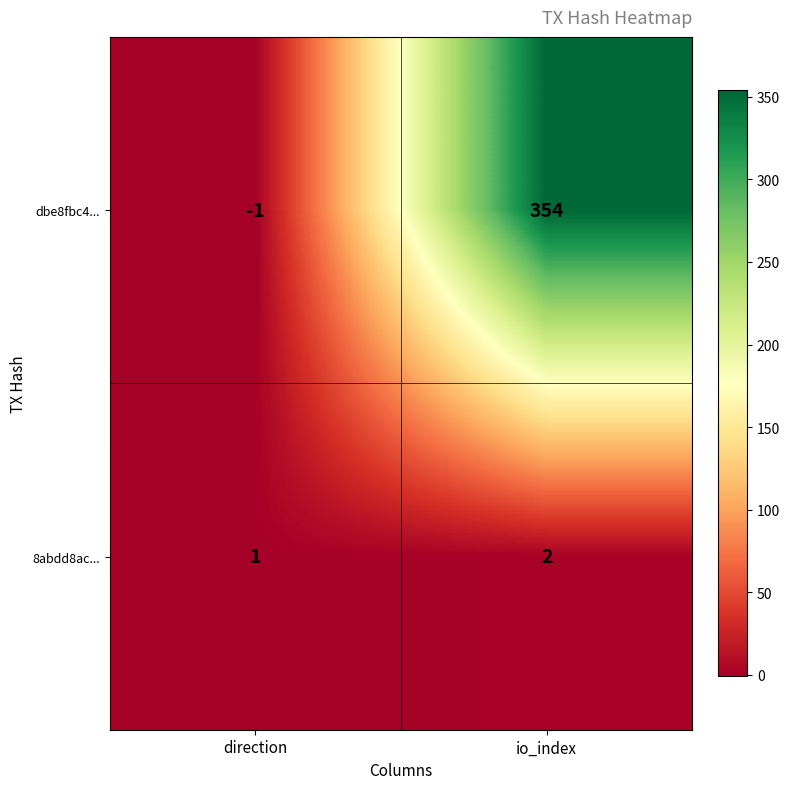

What is the sum of all 8abdd8ac... values?

3